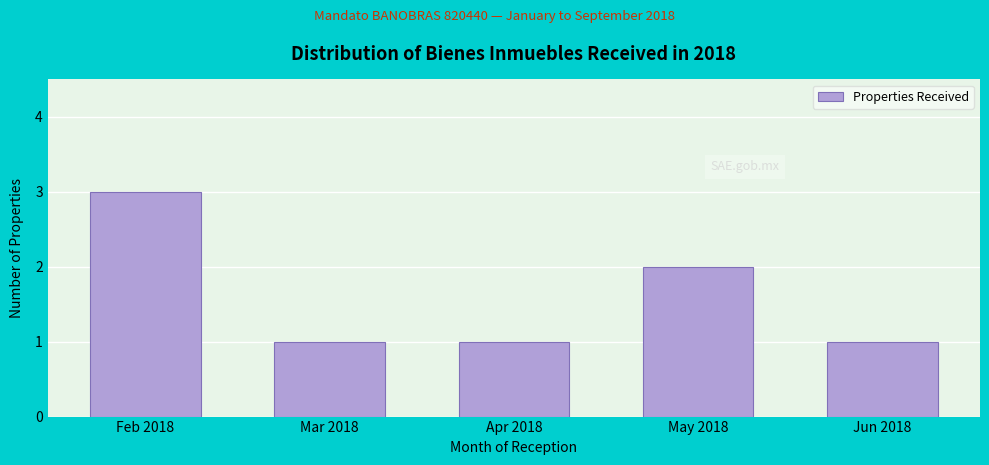

Reading left to right, what are all the values shown in this chart?

3	1	1	2	1